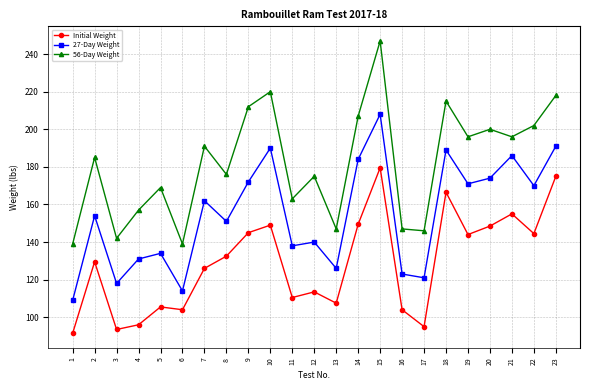

What is the total value across all series at 16?

374.0